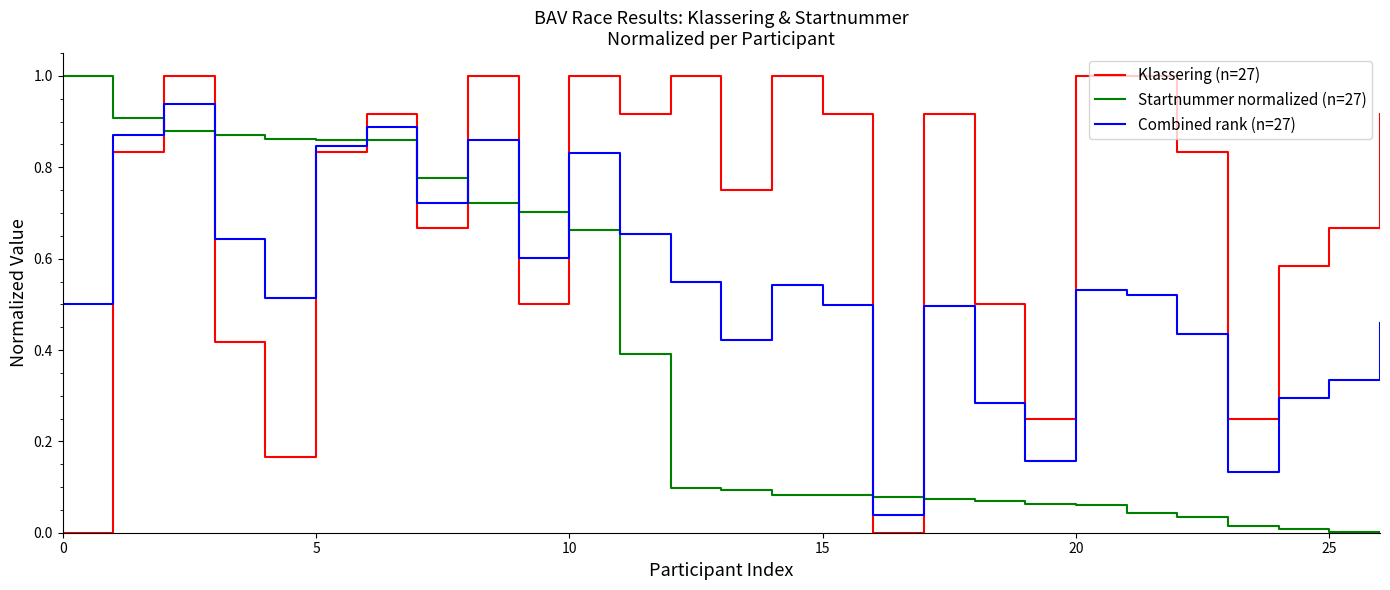

How many lines are shown in the chart?

3